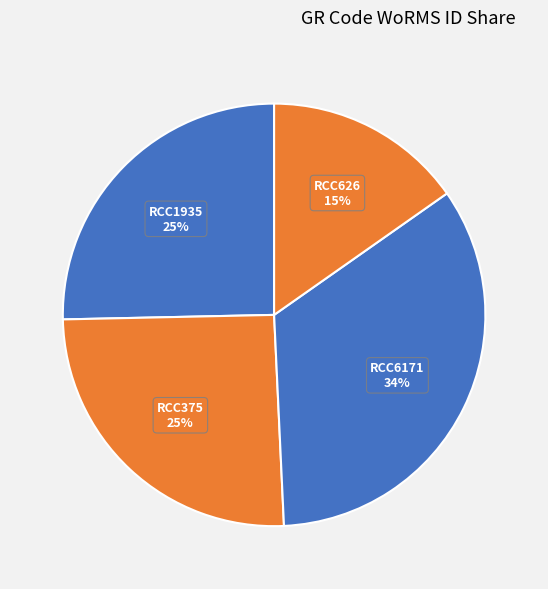

To the nearest percent, what is the combined percentage of RCC6171 and RCC626?

49%